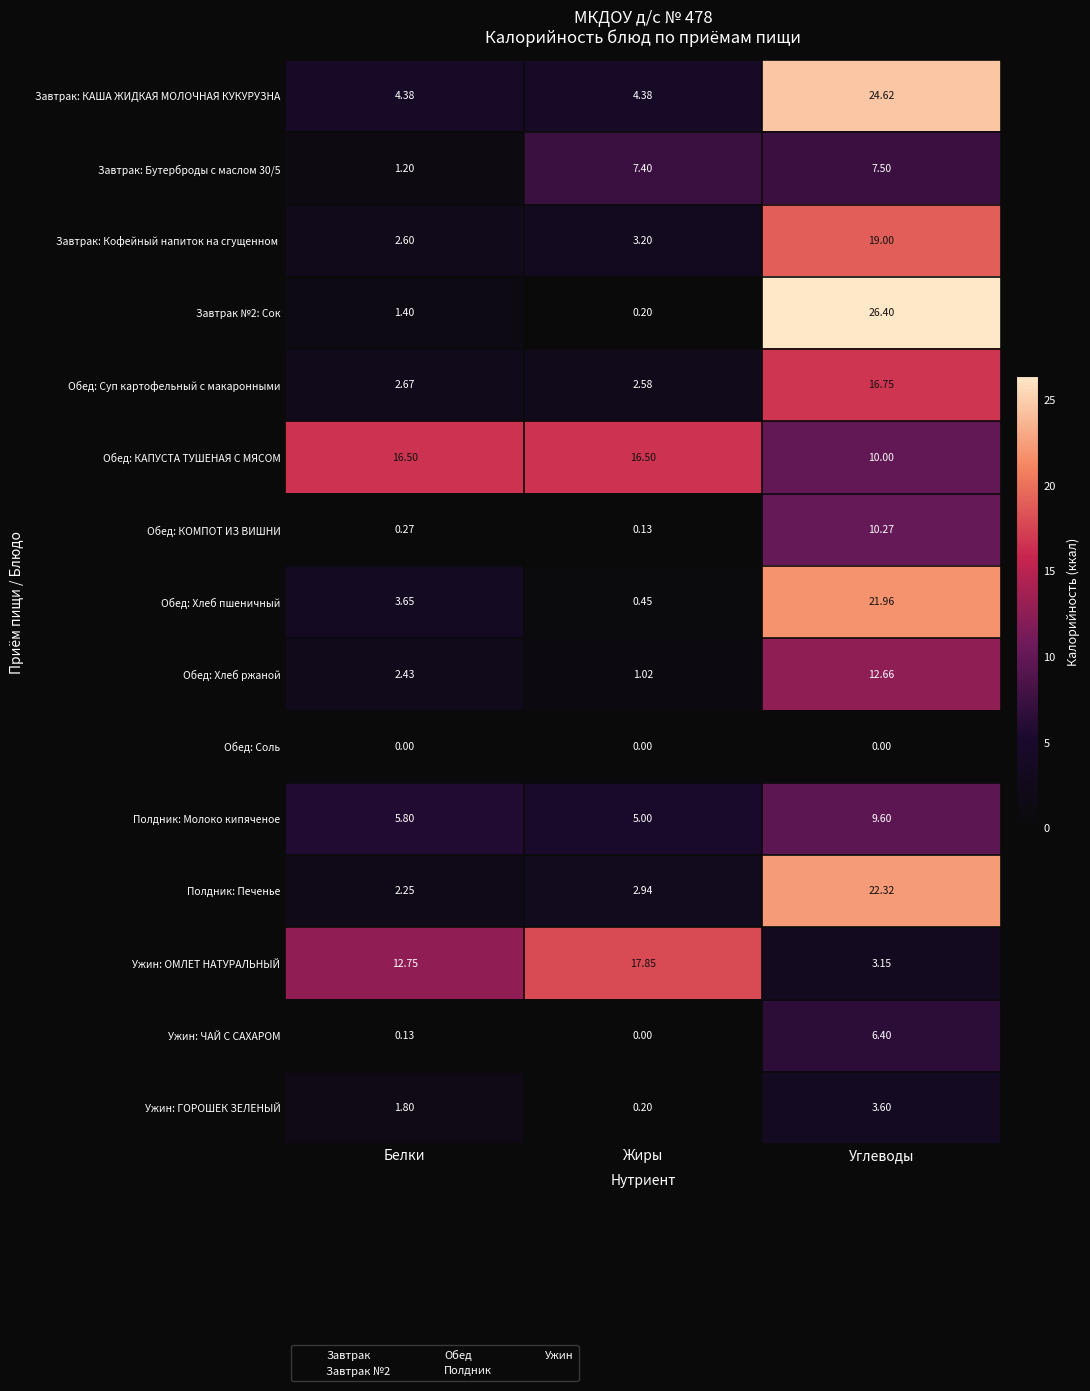

List the labels in order of Ужин: ГОРОШЕК ЗЕЛЕНЫЙ value, largest first.

Углеводы, Белки, Жиры